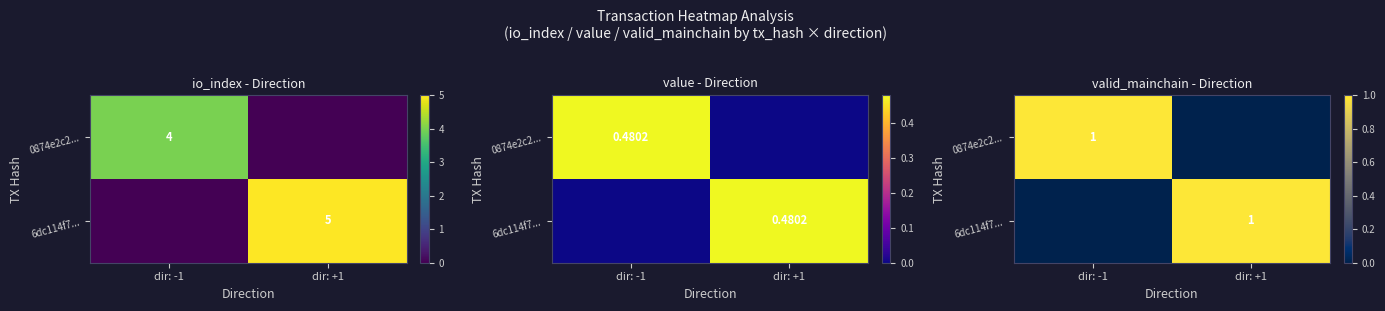

Count the 6dc114f7... values in the range 0 to 1.

2